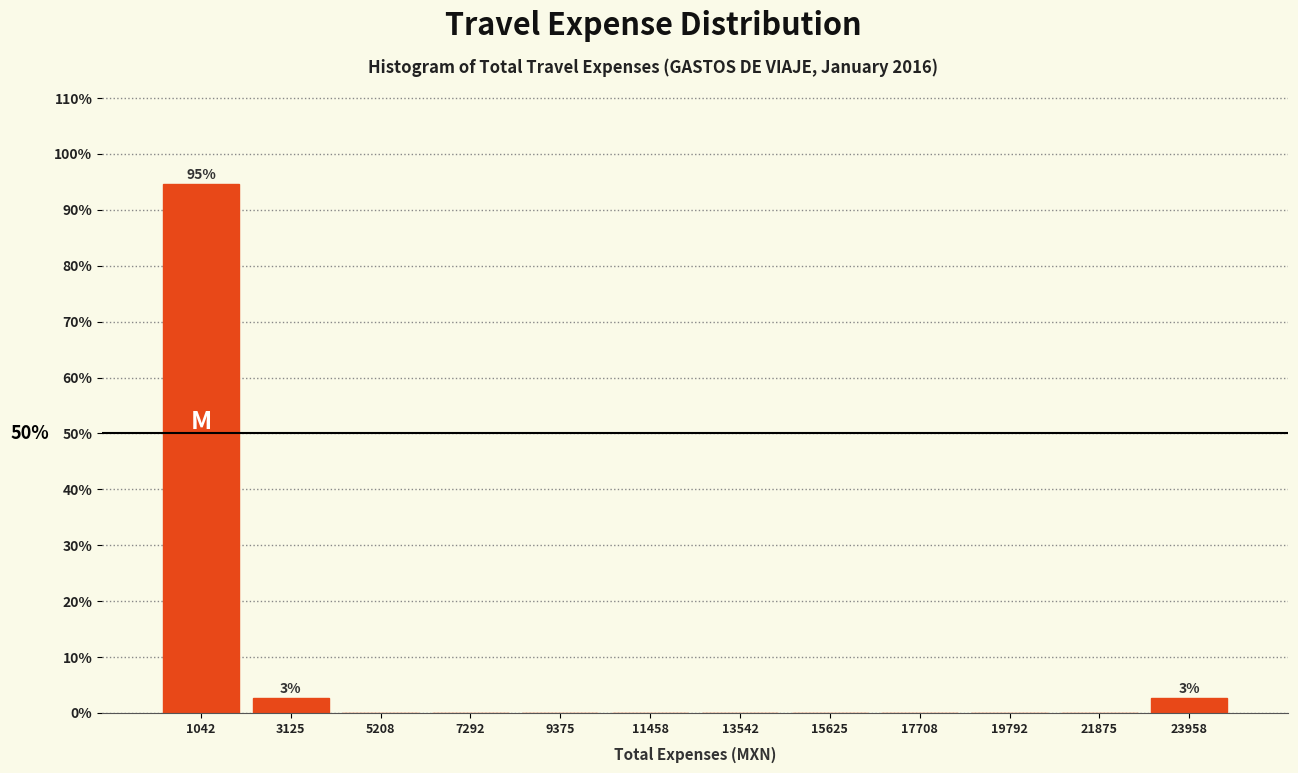

Which range on the x-axis has the tallest bar?

0 to 2000